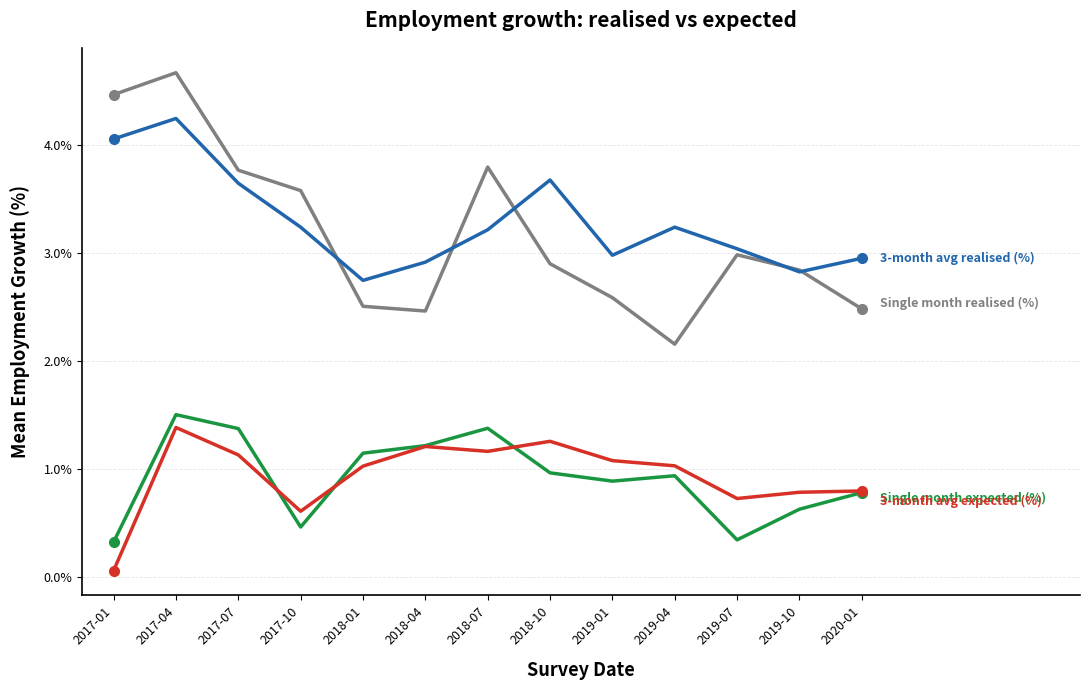

Which label corresponds to the largest value in the chart?

2017-04